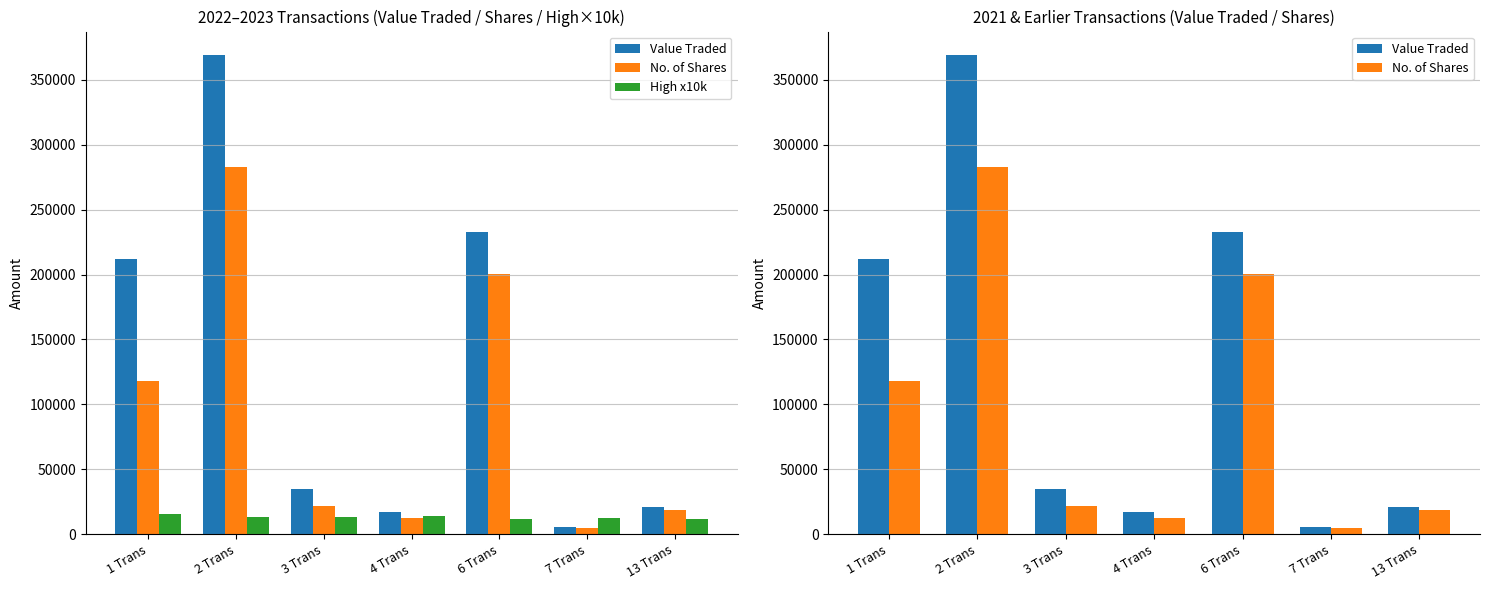

The No. of Shares series shows 12363 at 4 Trans. True or false?

True